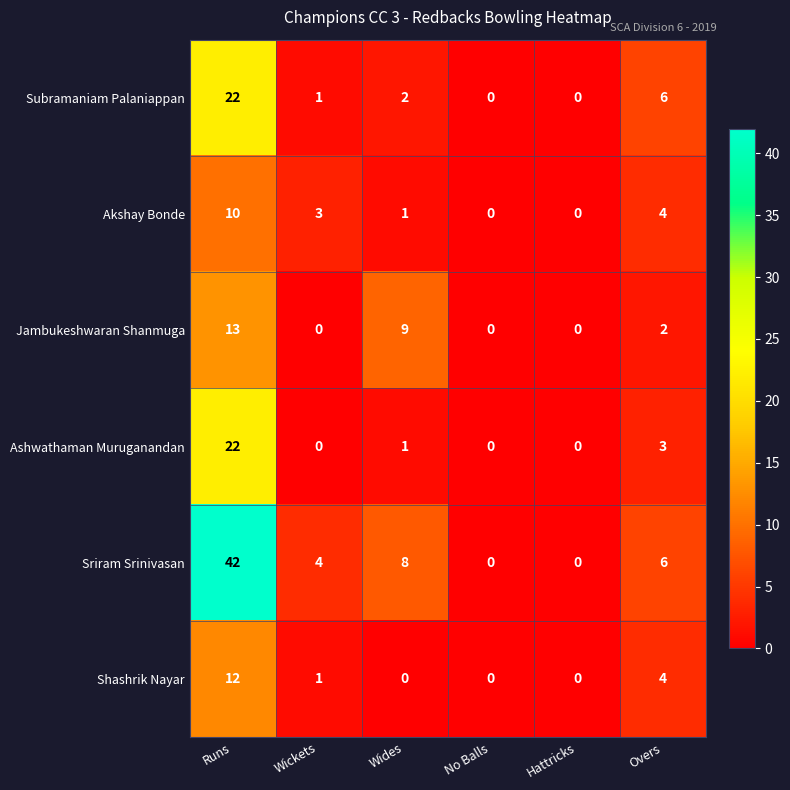

At which category is the sum across all series the highest?

Runs